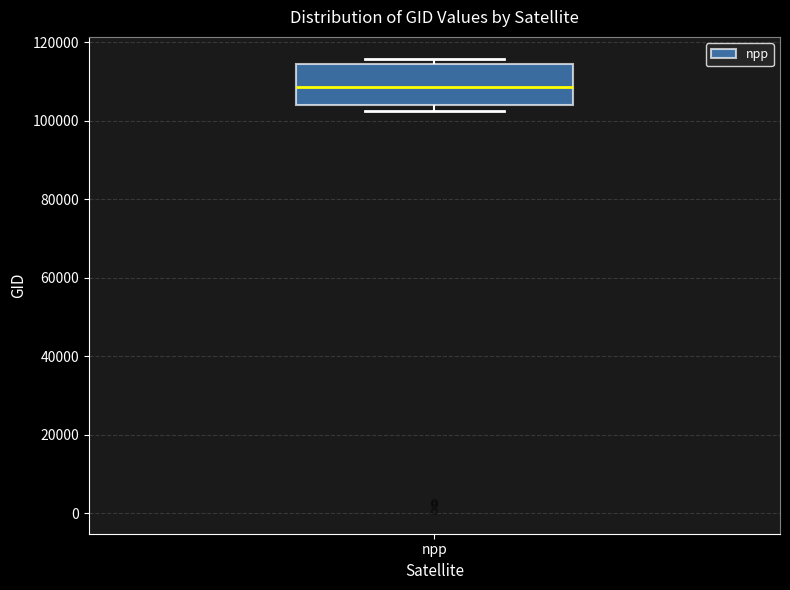

Transcribe this box plot: give where the median line is, the range the box spans, and where the two whiskers end, as read against the y-axis. The values are not printed on the chart, so give them approximately, as read against the axis.

median 108000, box 104000 to 114000, whiskers 102000 to 116000